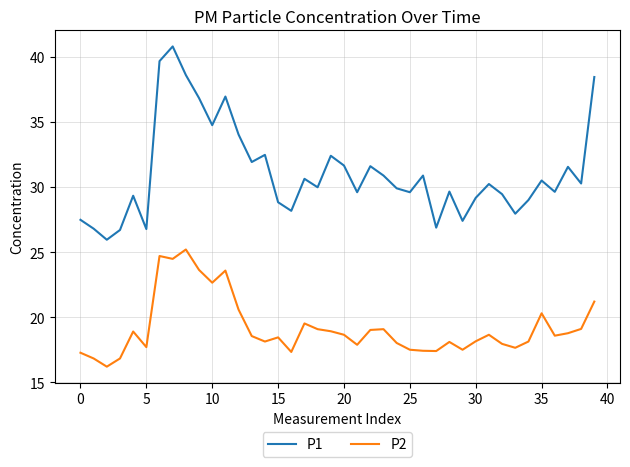

Which series has the widest spread of values?

P1